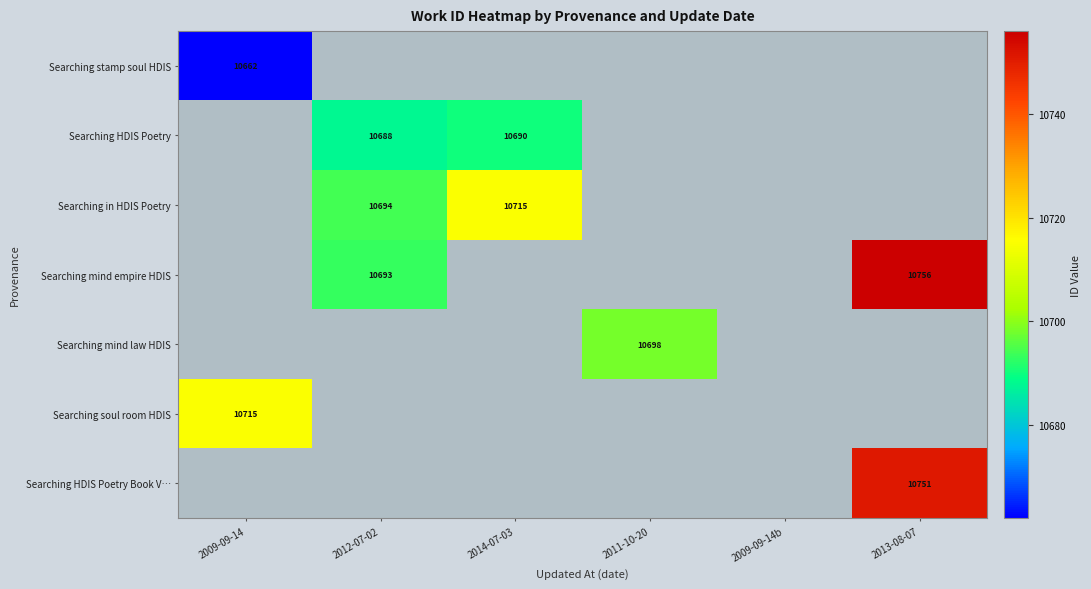

Is it true that Searching stamp soul HDIS equals 16709 at 2009-09-14?

False